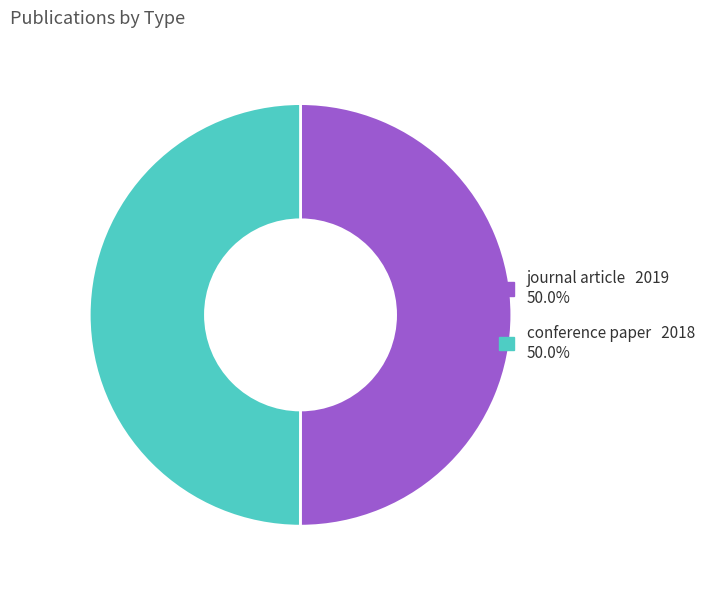

Approximately how many times larger is the value at journal article compared to conference paper?

1.0